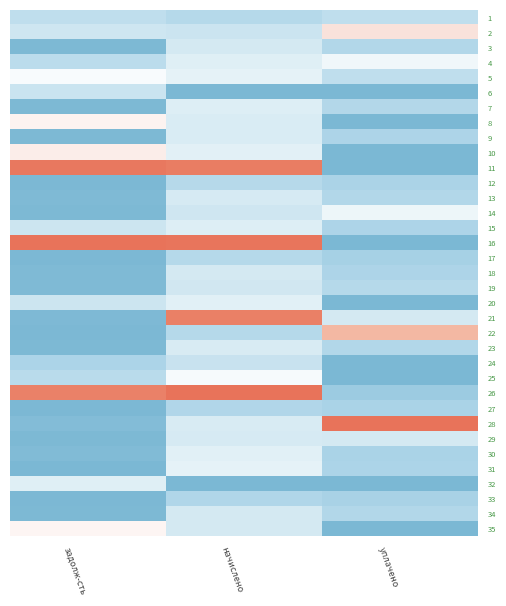

Reading left to right, extract all data points from this chart.

1: задолж-сть=0.2	начислено=0.2	уплачено=0.2
2: задолж-сть=0.3	начислено=0.3	уплачено=0.6
3: задолж-сть=0.0	начислено=0.3	уплачено=0.2
4: задолж-сть=0.2	начислено=0.3	уплачено=0.4
5: задолж-сть=0.5	начислено=0.4	уплачено=0.2
6: задолж-сть=0.3	начислено=0.0	уплачено=0.0
7: задолж-сть=0.0	начислено=0.3	уплачено=0.2
8: задолж-сть=0.6	начислено=0.3	уплачено=0.0
9: задолж-сть=0.0	начислено=0.3	уплачено=0.2
10: задолж-сть=0.6	начислено=0.4	уплачено=0.0
11: задолж-сть=1.0	начислено=1.0	уплачено=0.0
12: задолж-сть=0.0	начислено=0.2	уплачено=0.2
13: задолж-сть=0.0	начислено=0.3	уплачено=0.2
14: задолж-сть=0.0	начислено=0.3	уплачено=0.4
15: задолж-сть=0.3	начислено=0.3	уплачено=0.2
16: задолж-сть=1.0	начислено=1.0	уплачено=0.0
17: задолж-сть=0.0	начислено=0.2	уплачено=0.2
18: задолж-сть=0.0	начислено=0.3	уплачено=0.2
19: задолж-сть=0.0	начислено=0.3	уплачено=0.2
20: задолж-сть=0.3	начислено=0.4	уплачено=0.0
21: задолж-сть=0.0	начислено=1.0	уплачено=0.3
22: задолж-сть=0.0	начислено=0.2	уплачено=0.8
23: задолж-сть=0.0	начислено=0.3	уплачено=0.2
24: задолж-сть=0.2	начислено=0.3	уплачено=0.0
25: задолж-сть=0.2	начислено=0.5	уплачено=0.0
26: задолж-сть=0.9	начислено=1.0	уплачено=0.1
27: задолж-сть=0.0	начислено=0.2	уплачено=0.2
28: задолж-сть=0.0	начислено=0.3	уплачено=1.0
29: задолж-сть=0.0	начислено=0.3	уплачено=0.3
30: задолж-сть=0.0	начислено=0.4	уплачено=0.2
31: задолж-сть=0.0	начислено=0.4	уплачено=0.2
32: задолж-сть=0.3	начислено=0.0	уплачено=0.0
33: задолж-сть=0.0	начислено=0.2	уплачено=0.2
34: задолж-сть=0.0	начислено=0.3	уплачено=0.2
35: задолж-сть=0.5	начислено=0.3	уплачено=0.0